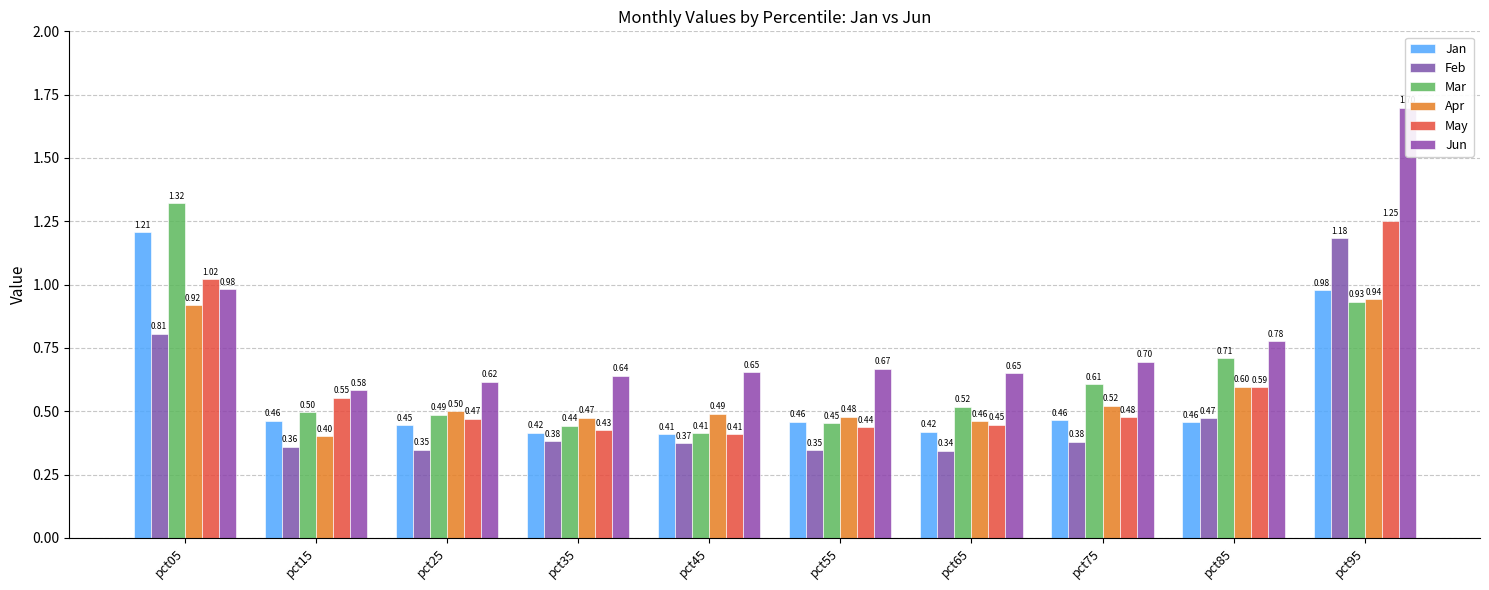

Rank the categories by May value from lowest to highest.

pct45, pct35, pct55, pct65, pct25, pct75, pct15, pct85, pct05, pct95